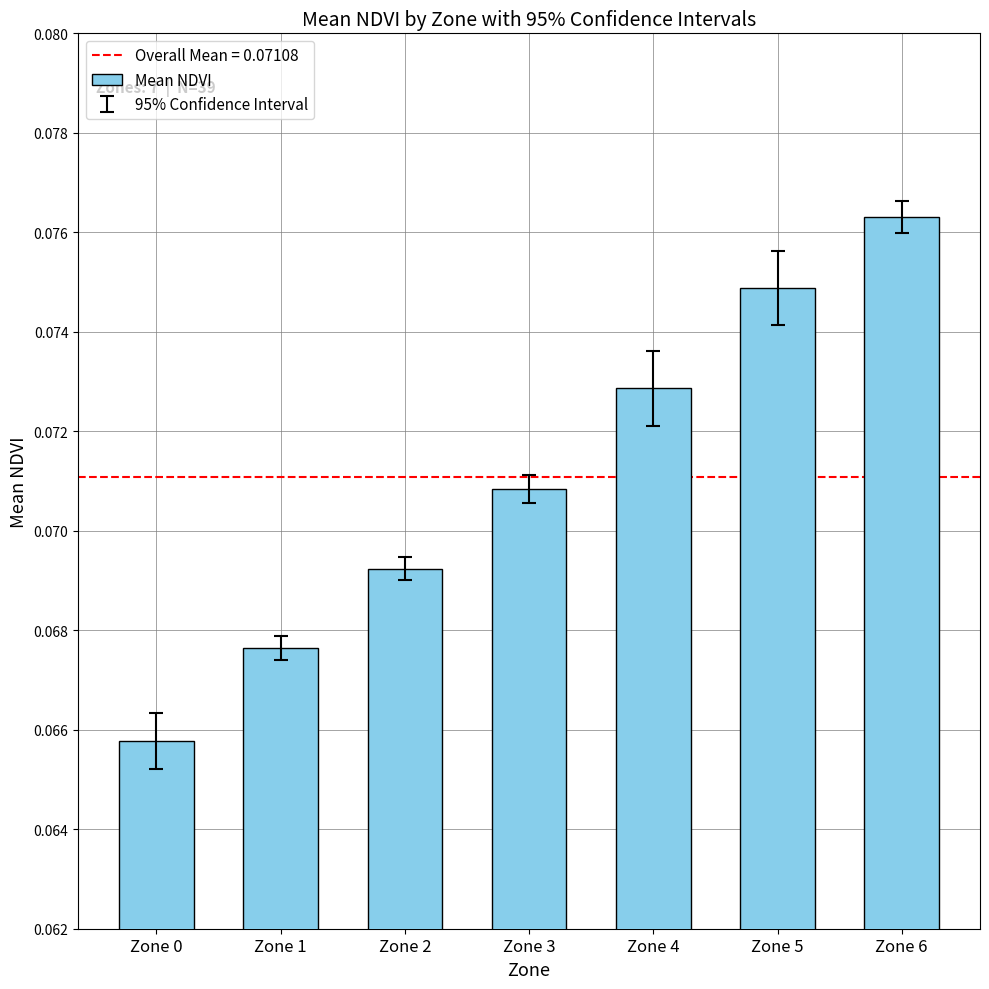

How many bars are there in total?

7